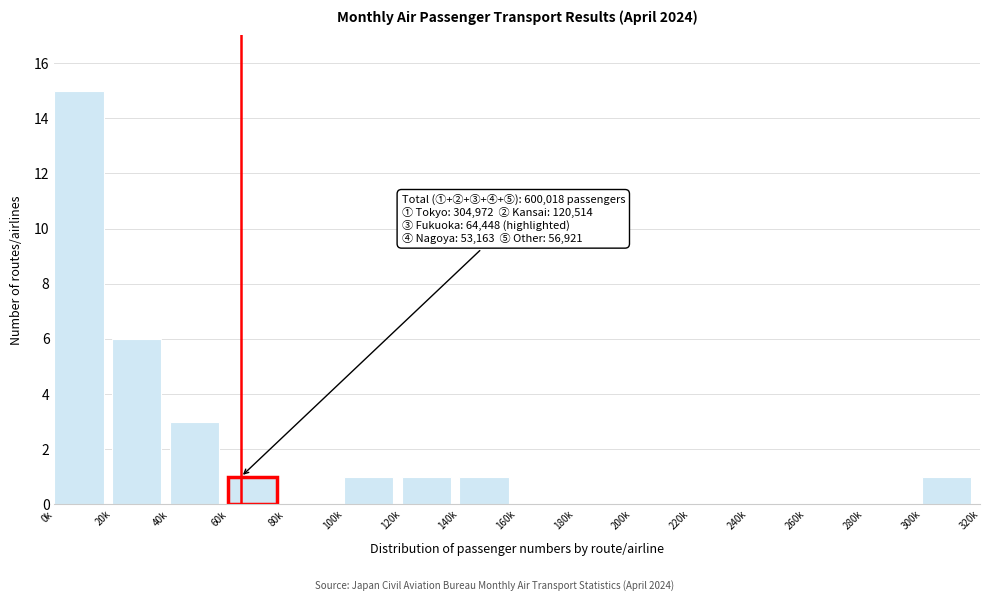

Reading right to left, list all the values displayed in this chart.

300k=1	280k=0	260k=0	240k=0	220k=0	200k=0	180k=0	160k=0	140k=1	120k=1	100k=1	80k=0	60k=1	40k=3	20k=6	0k=15